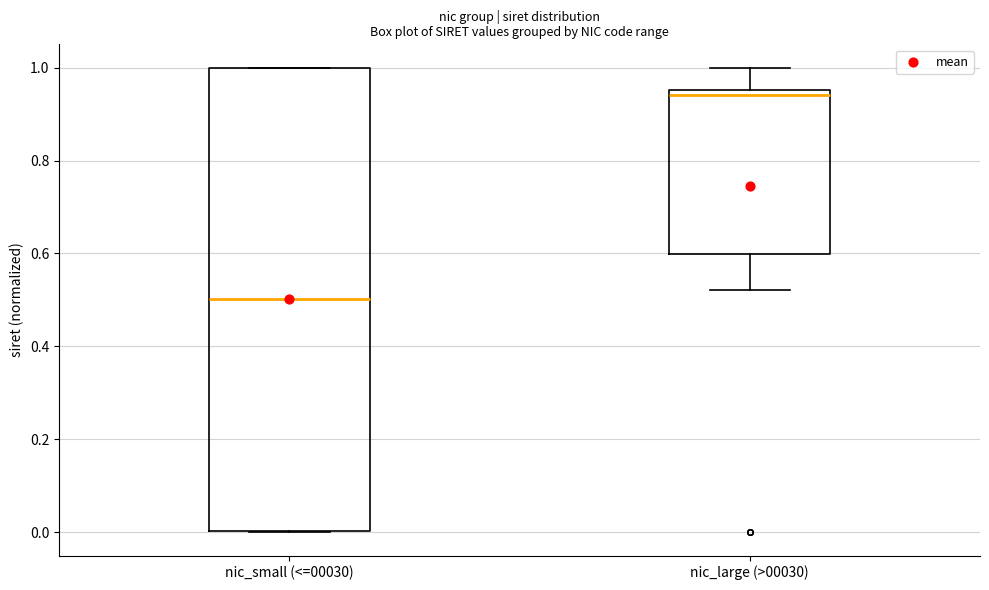

Where does the median line of the box for nic_small (<=00030) sit on the y-axis? The values are not printed on the chart, so give them approximately, as read against the axis.

0.50